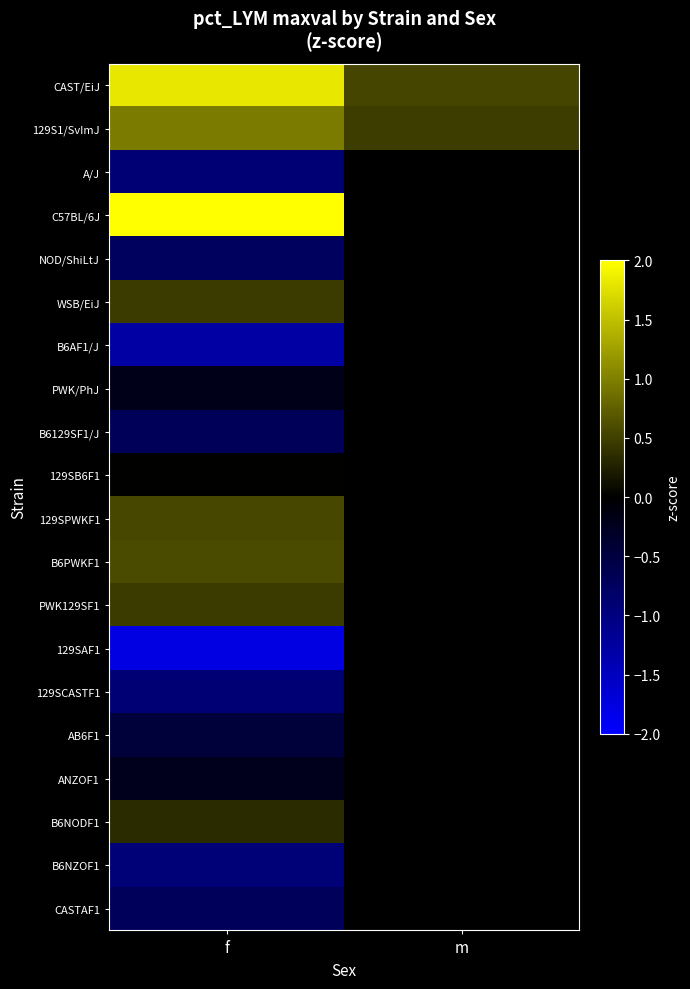

What is the maximum value shown in the chart?

2.6